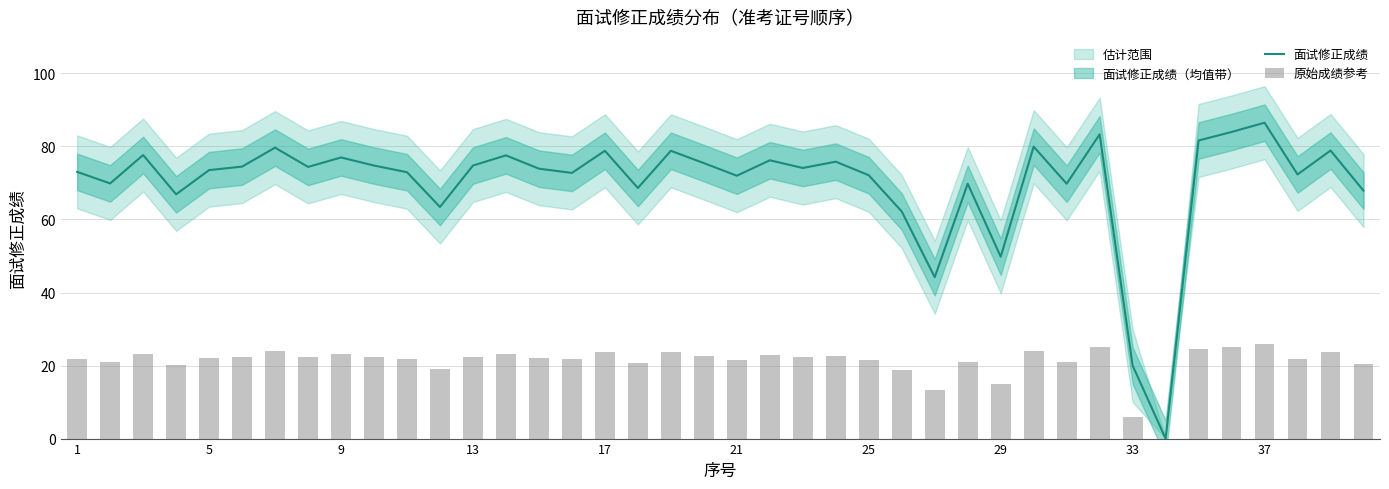

How many values in 面试修正成绩 are above zero?

39